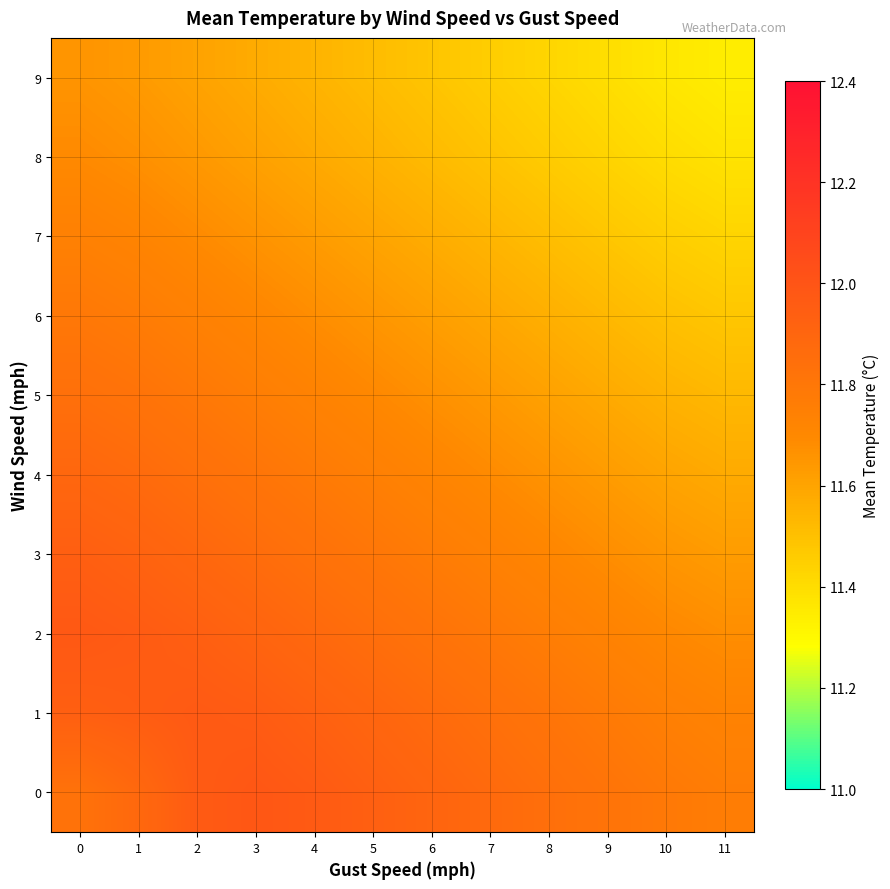

Reading left to right, transcribe all the data shown in this chart.

0: 0=11.8	1=11.9	2=12.0	3=12.0	4=12.0	5=11.9	6=11.9	7=11.9	8=11.8	9=11.8	10=11.8	11=11.8
1: 0=11.9	1=12.0	2=12.0	3=12.0	4=11.9	5=11.9	6=11.9	7=11.8	8=11.8	9=11.8	10=11.7	11=11.7
2: 0=12.0	1=12.0	2=11.9	3=11.9	4=11.9	5=11.8	6=11.8	7=11.8	8=11.8	9=11.7	10=11.7	11=11.7
3: 0=11.9	1=11.9	2=11.9	3=11.9	4=11.8	5=11.8	6=11.8	7=11.7	8=11.7	9=11.7	10=11.7	11=11.6
4: 0=11.9	1=11.9	2=11.8	3=11.8	4=11.8	5=11.8	6=11.7	7=11.7	8=11.7	9=11.6	10=11.6	11=11.6
5: 0=11.8	1=11.8	2=11.8	3=11.8	4=11.7	5=11.7	6=11.7	7=11.6	8=11.6	9=11.6	10=11.6	11=11.5
6: 0=11.8	1=11.8	2=11.7	3=11.7	4=11.7	5=11.7	6=11.6	7=11.6	8=11.6	9=11.5	10=11.5	11=11.5
7: 0=11.7	1=11.7	2=11.7	3=11.7	4=11.6	5=11.6	6=11.6	7=11.5	8=11.5	9=11.5	10=11.5	11=11.4
8: 0=11.7	1=11.7	2=11.6	3=11.6	4=11.6	5=11.6	6=11.5	7=11.5	8=11.5	9=11.4	10=11.4	11=11.4
9: 0=11.7	1=11.6	2=11.6	3=11.6	4=11.5	5=11.5	6=11.5	7=11.5	8=11.4	9=11.4	10=11.4	11=11.3